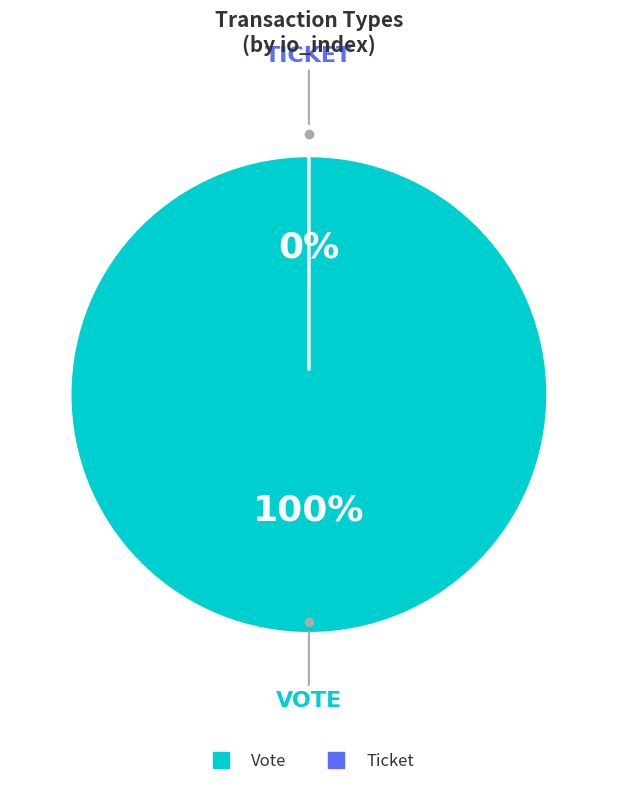

Do Ticket and Vote together represent more than half of the pie?

Yes